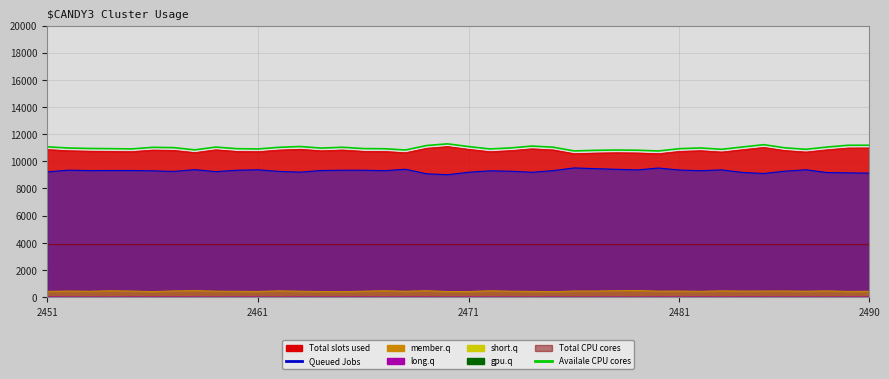

Does the chart have visible grid lines?

Yes